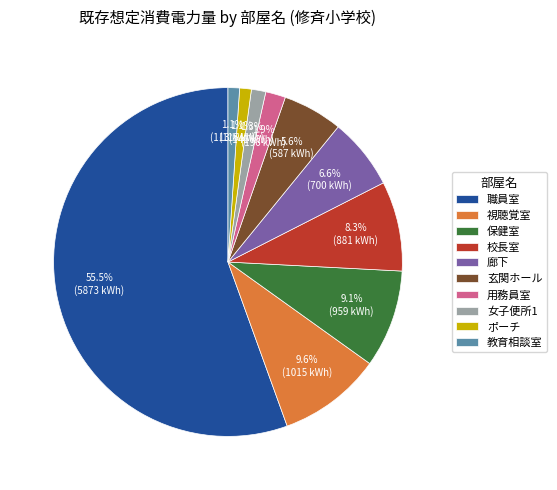

To the nearest percent, what portion does ポーチ represent?

1%